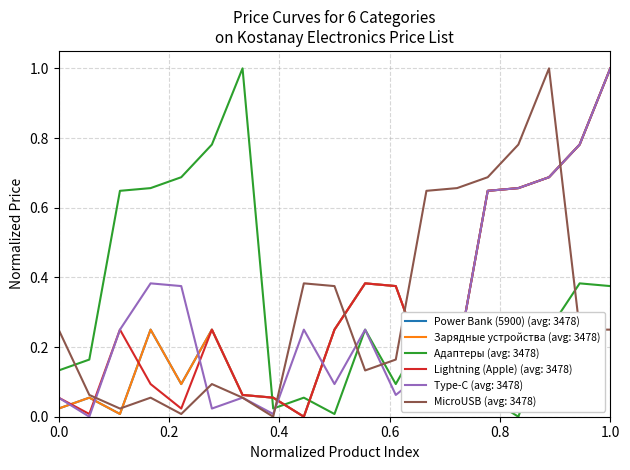

Does the chart have visible grid lines?

Yes